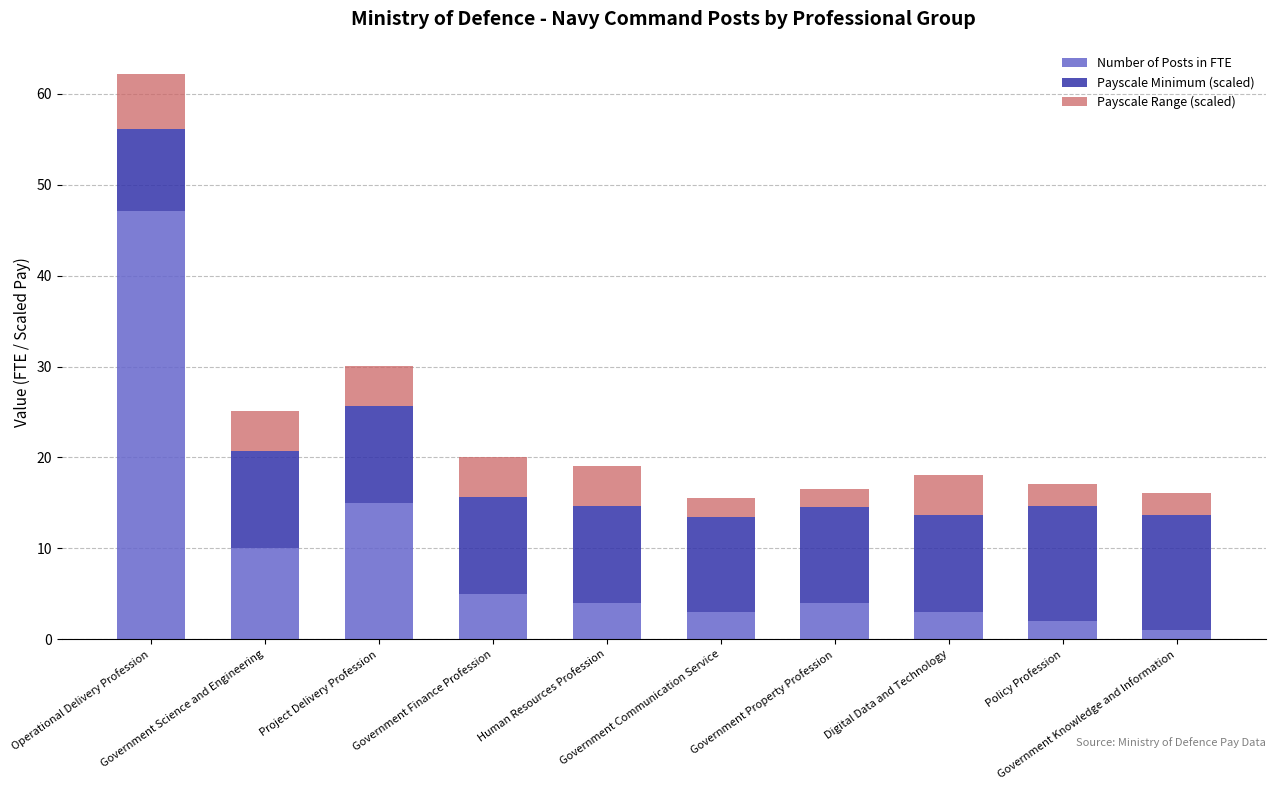

How many series are shown in this chart?

3